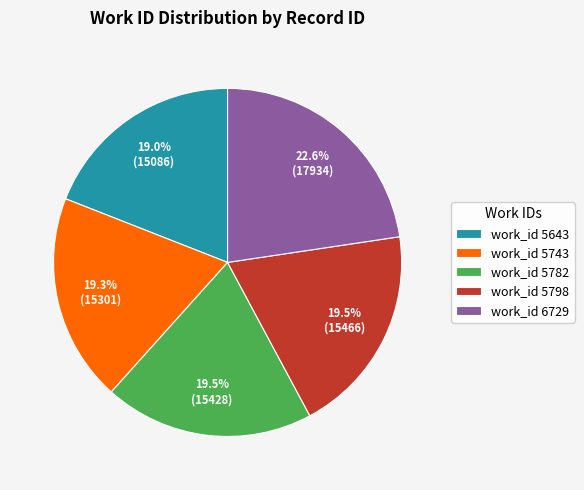

Is there any slice that represents more than half of the pie?

No